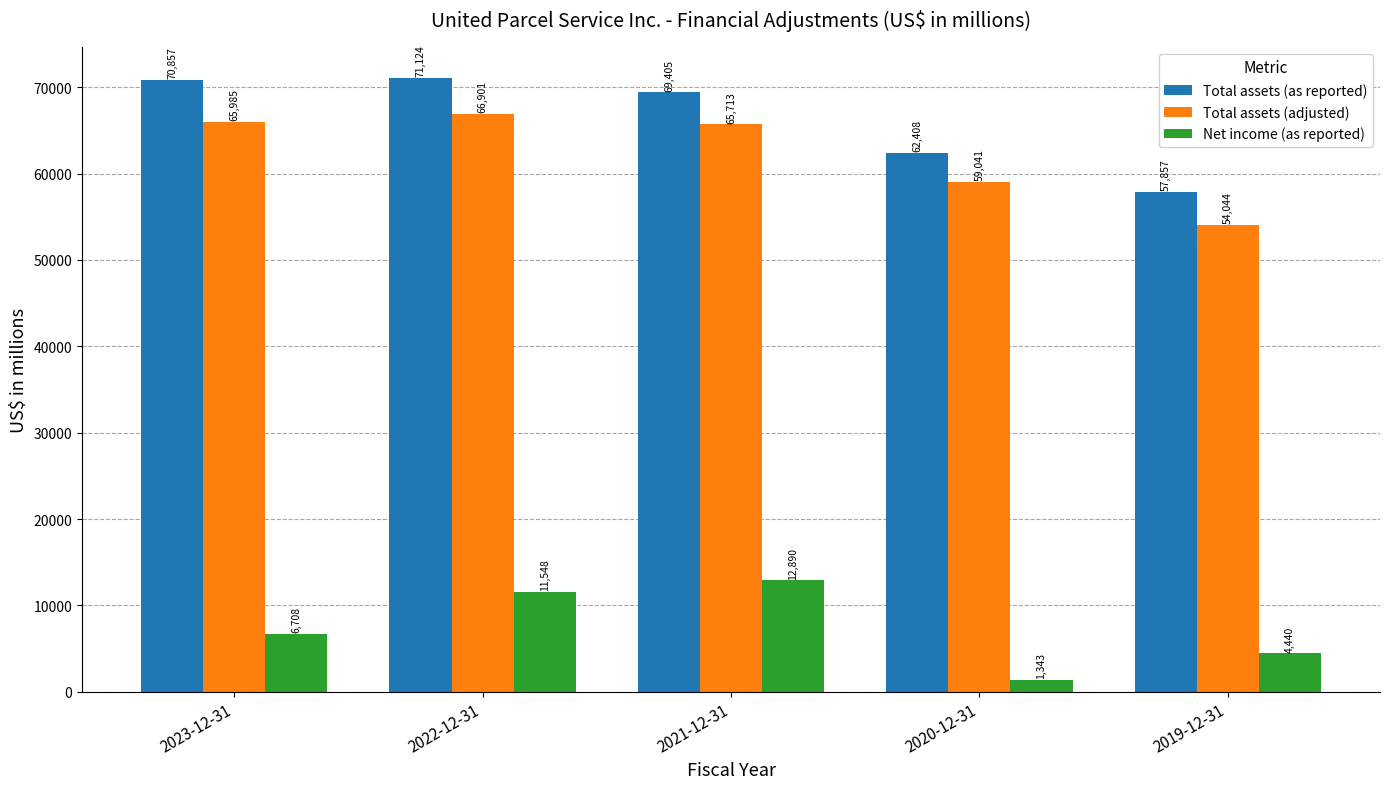

What is the value of the Total assets (as reported) bar at the 1st from the left?

70857